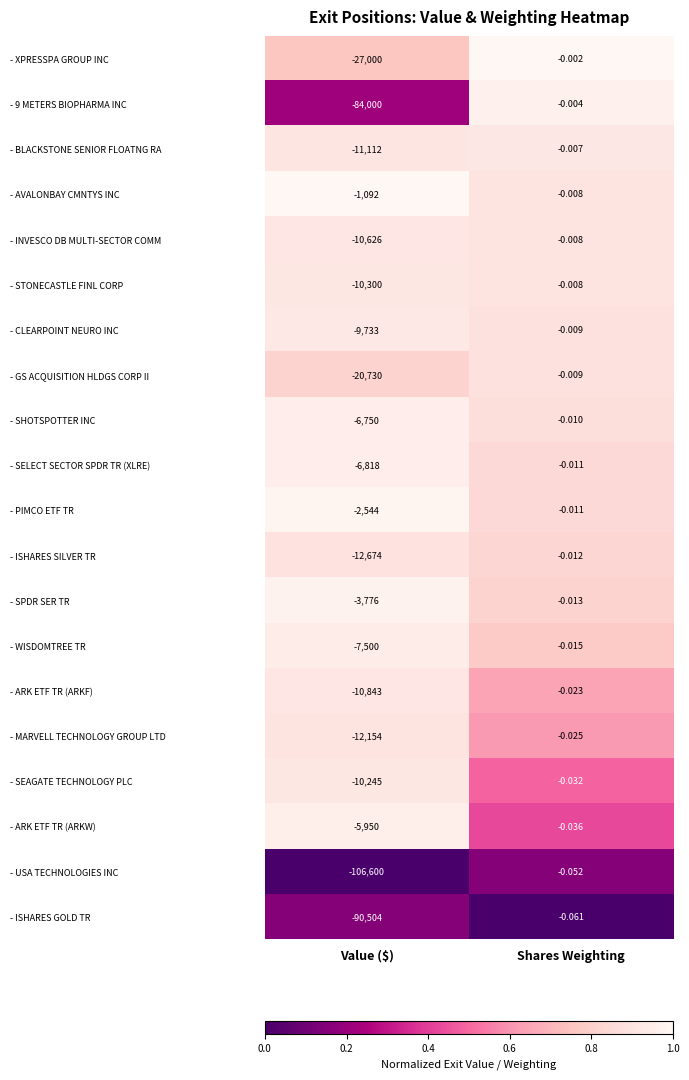

What is the spread (max minus min) of values at Value ($)?

105508.0